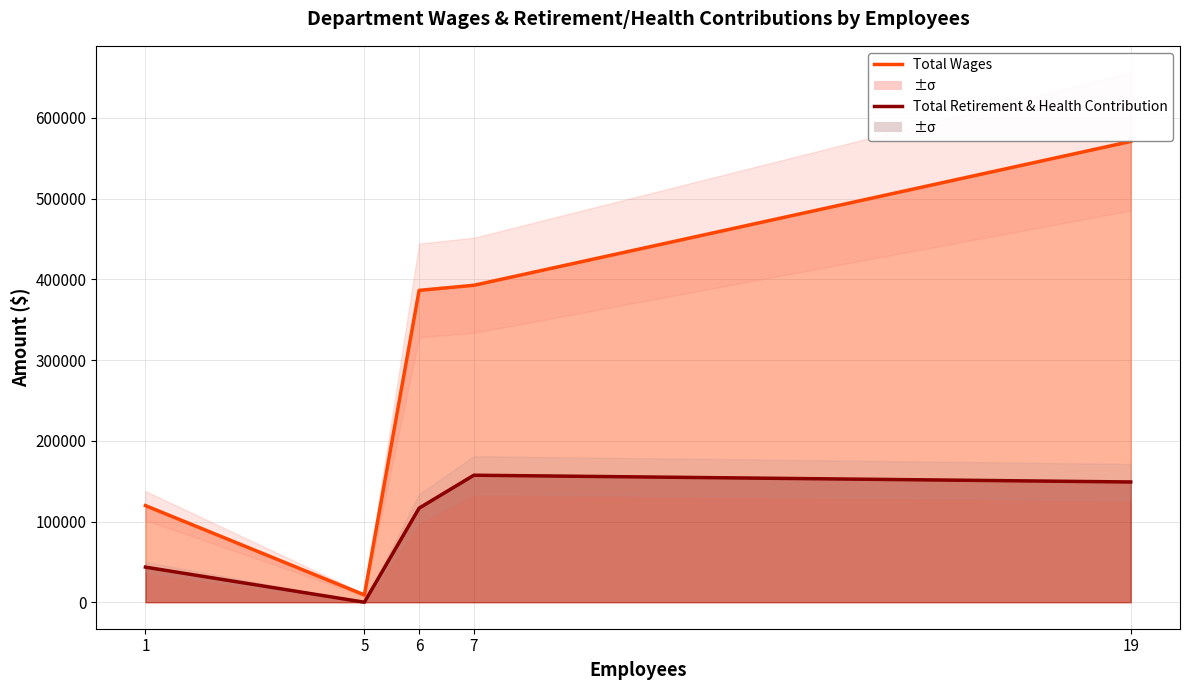

True or false: Total Retirement & Health Contribution and Total Wages intersect in this chart.

False